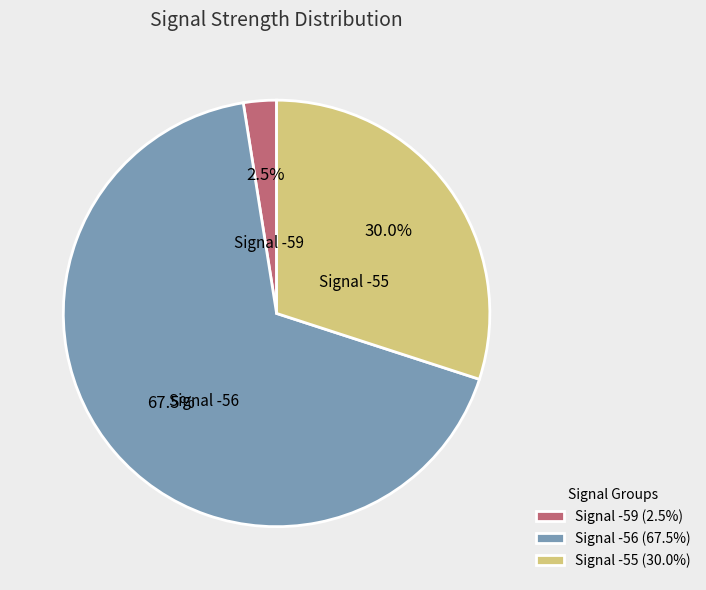

Does Signal -56 represent more than half of the total?

Yes